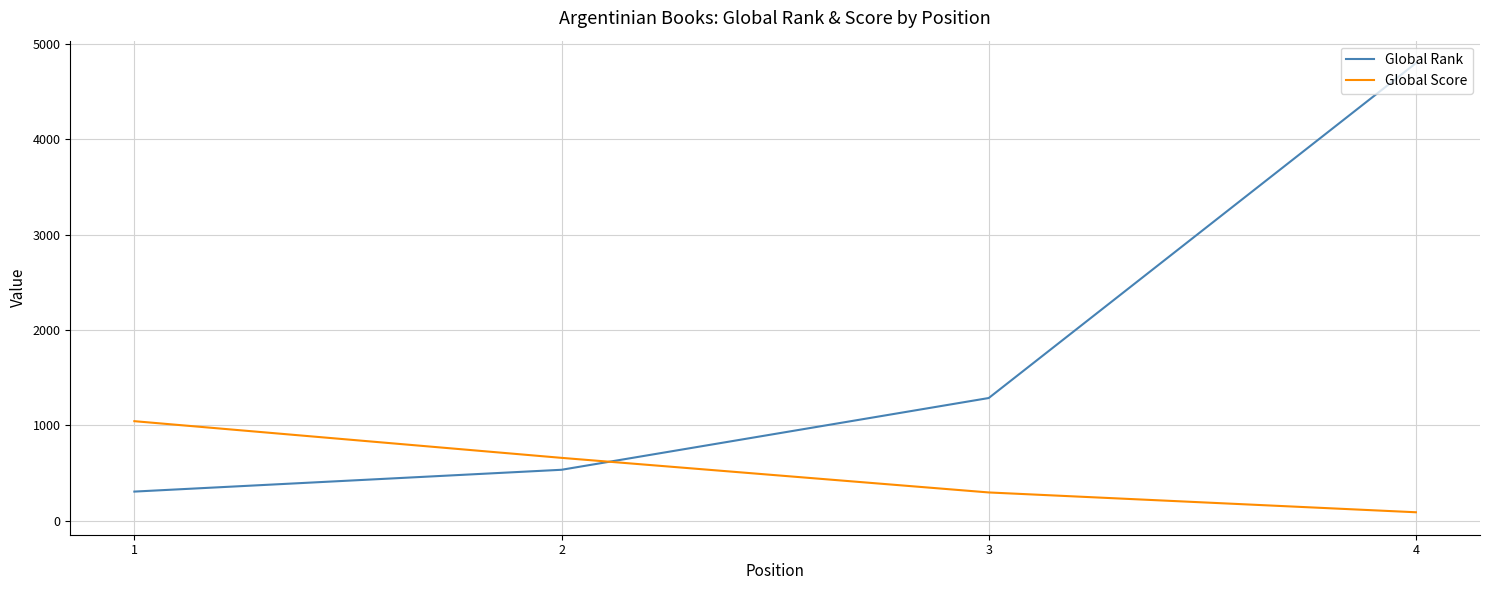

How many times do Global Score and Global Rank cross each other?

1